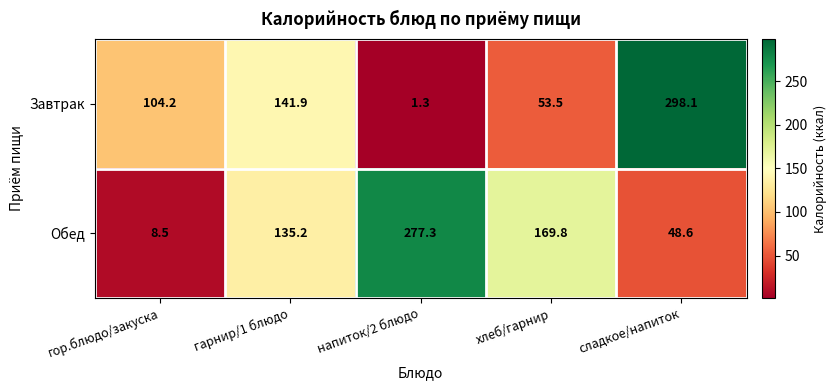

Between гарнир/1 блюдо and напиток/2 блюдо, which series saw the biggest shift?

Обед